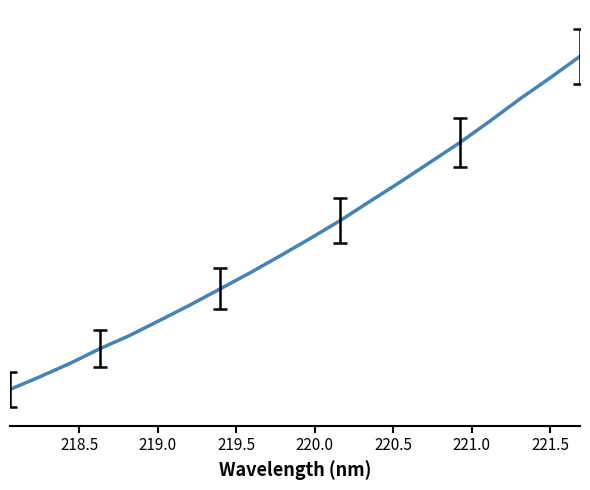

Reading left to right, transcribe all the data shown in this chart.

3357.5	3430.9	3508.2	3593.6	3670.9	3758.1	3846.5	3939.5	4032.9	4130.9	4231.4	4334.9	4447.3	4558.2	4672.8	4787.9	4912.1	5040.4	5161.3	5286.8